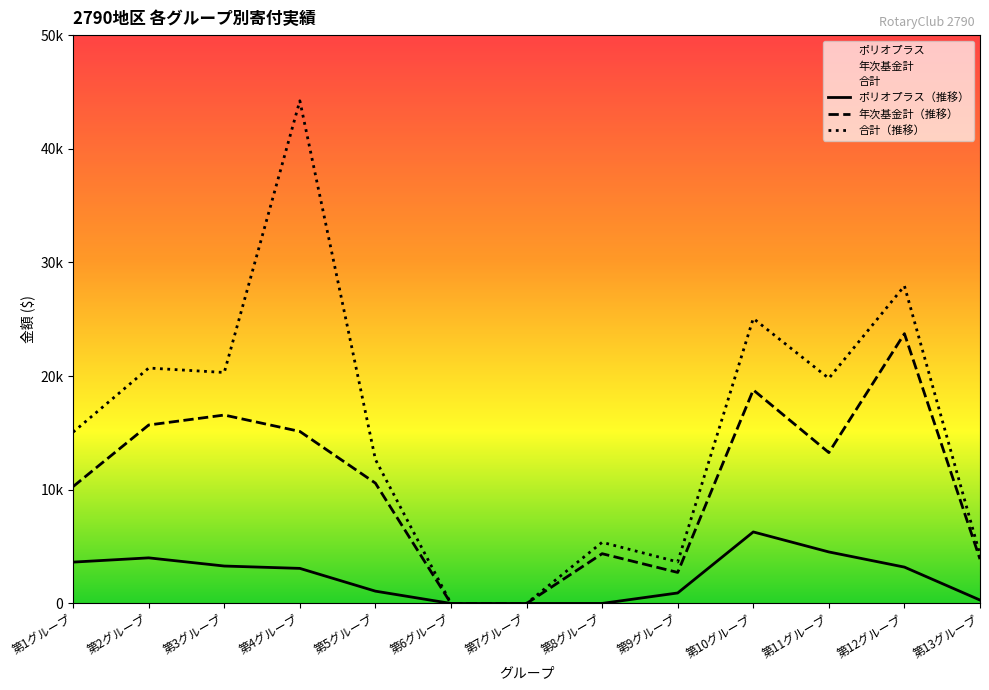

Where does the 合計 series first go above 15071?

第1グループ